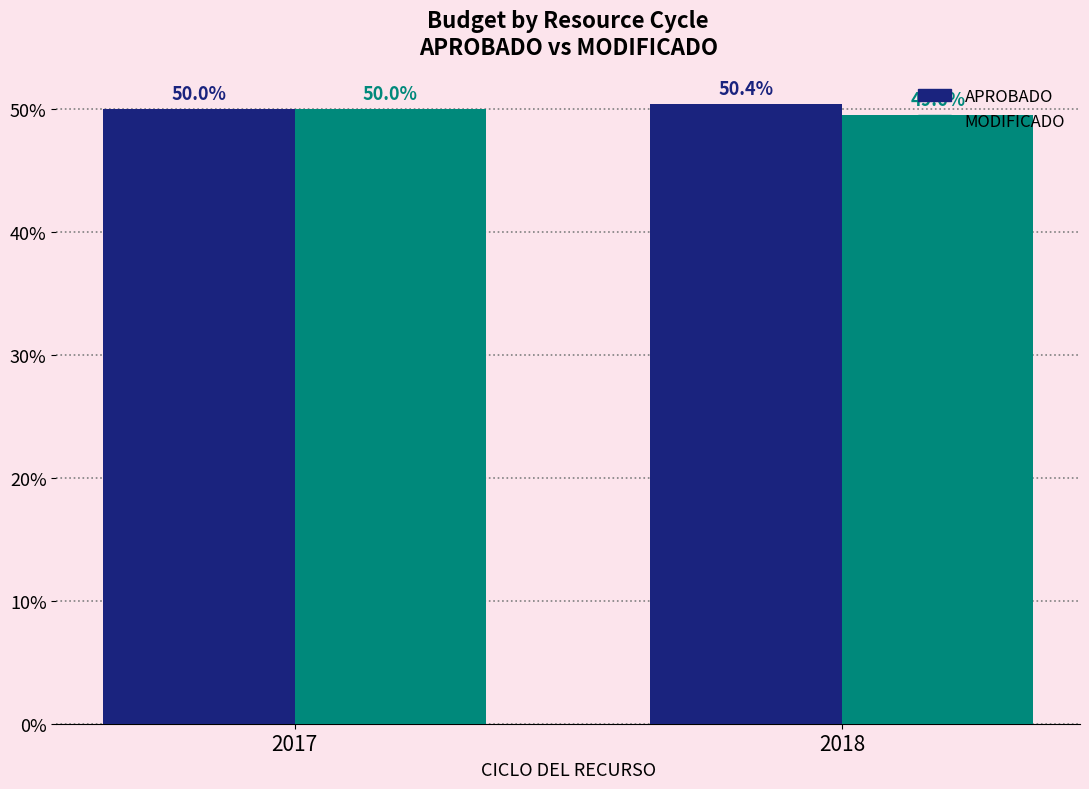

What is the difference between the maximum and minimum values in the APROBADO series?

0.4